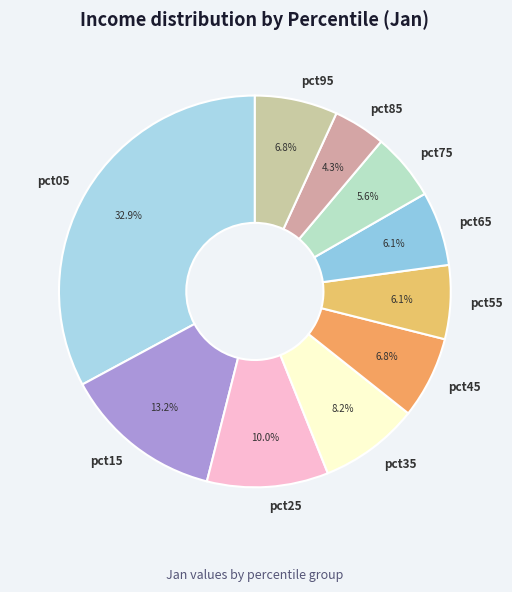

Does pct15 account for over 50% of the chart?

No